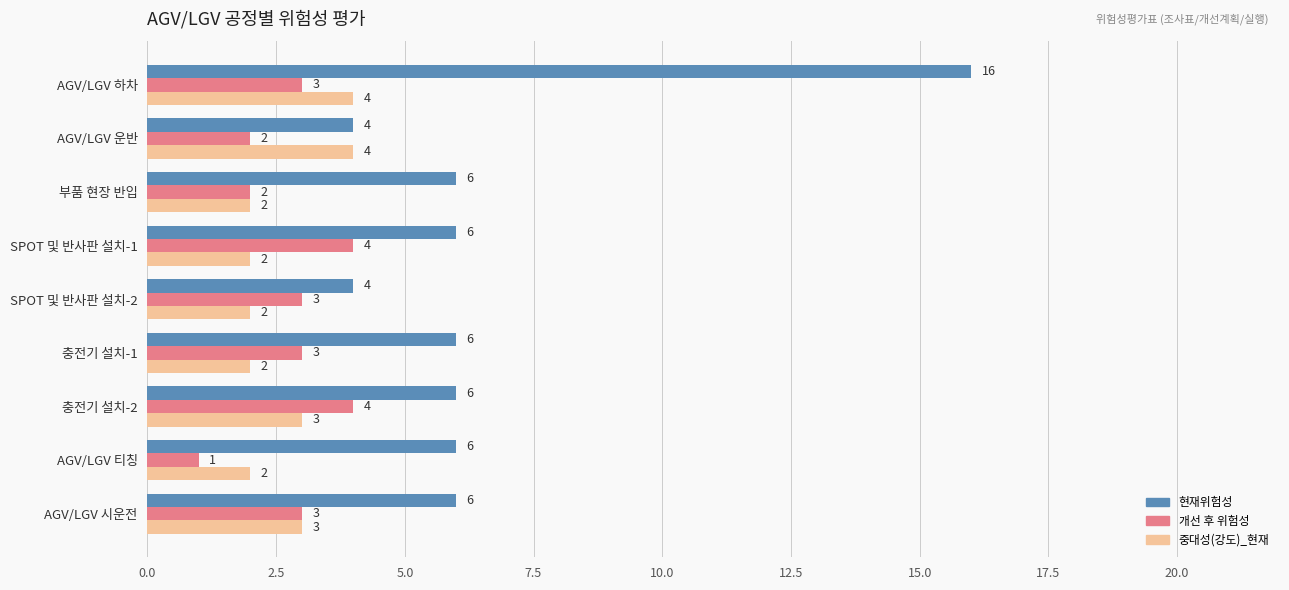

Count the 개선 후 위험성 values in the range 2 to 3.

6